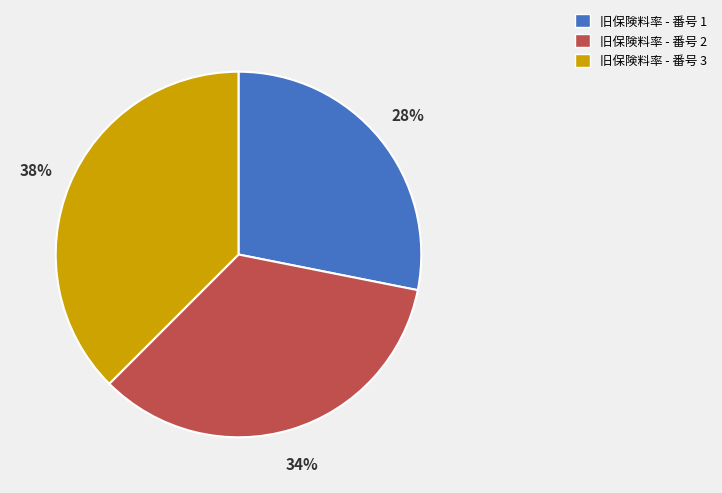

To the nearest percent, what is the average slice percentage?

33%